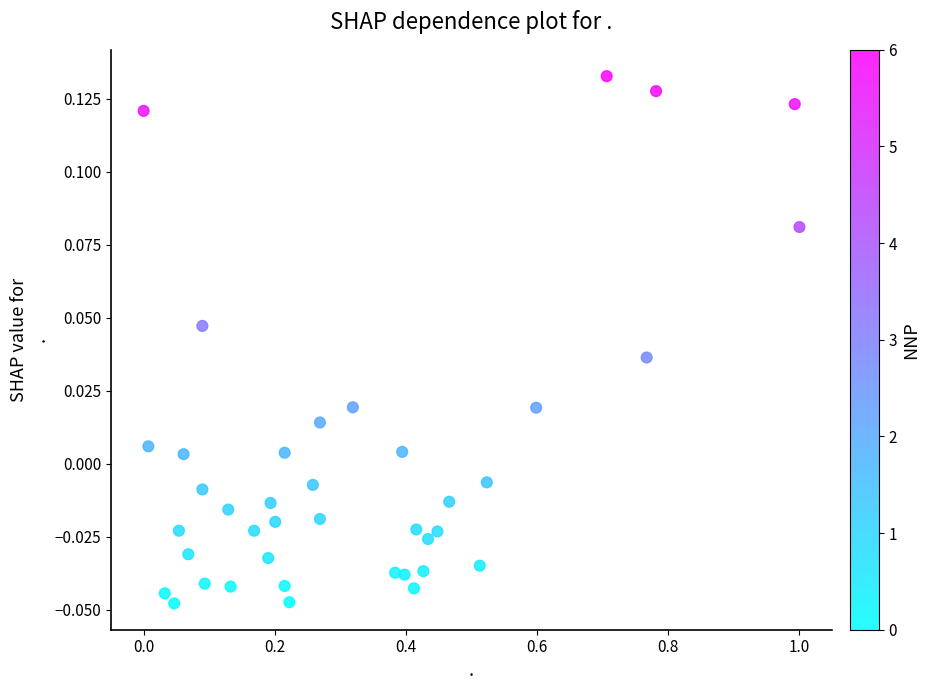

What is the range of X values (max minus min)?

1.0